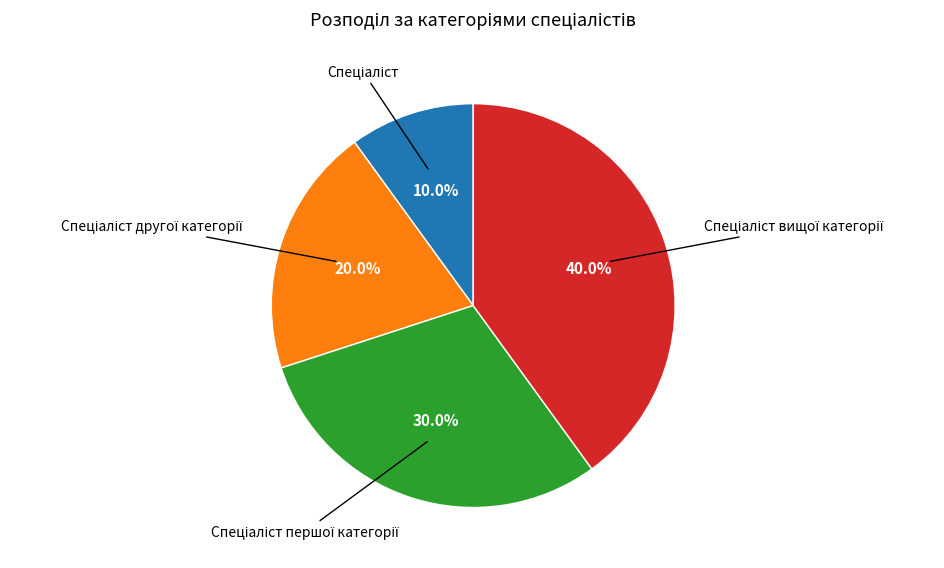

Does any single category account for the majority?

No